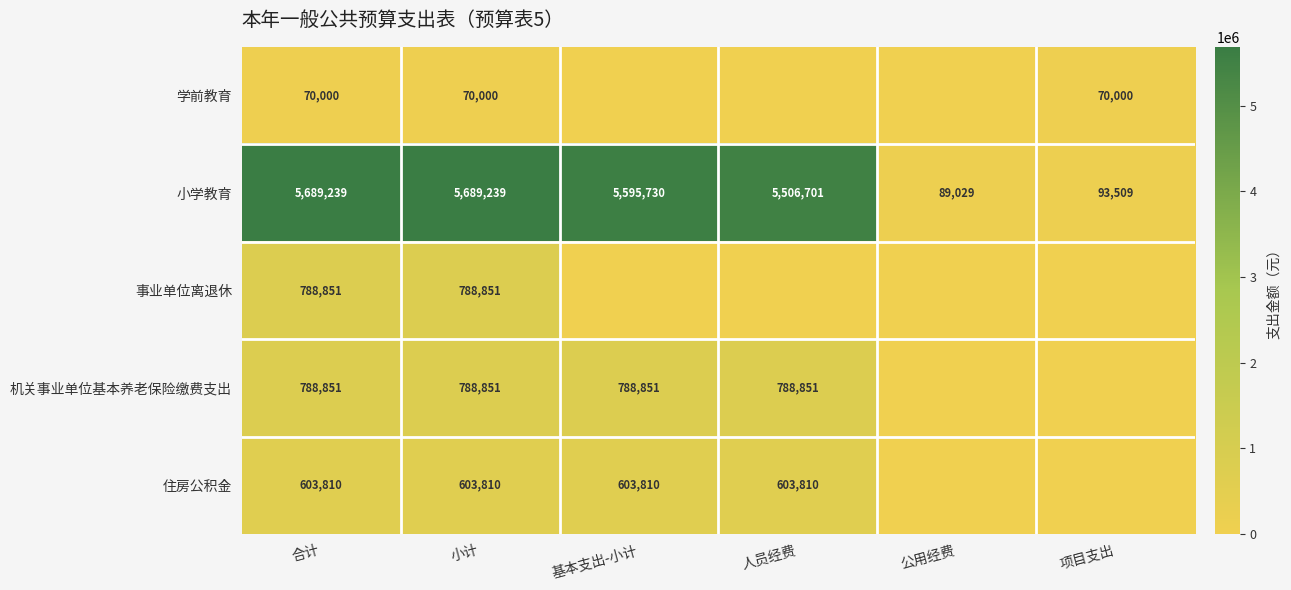

List the series in order of their peak value, highest first.

小学教育, 事业单位离退休, 机关事业单位基本养老保险缴费支出, 住房公积金, 学前教育